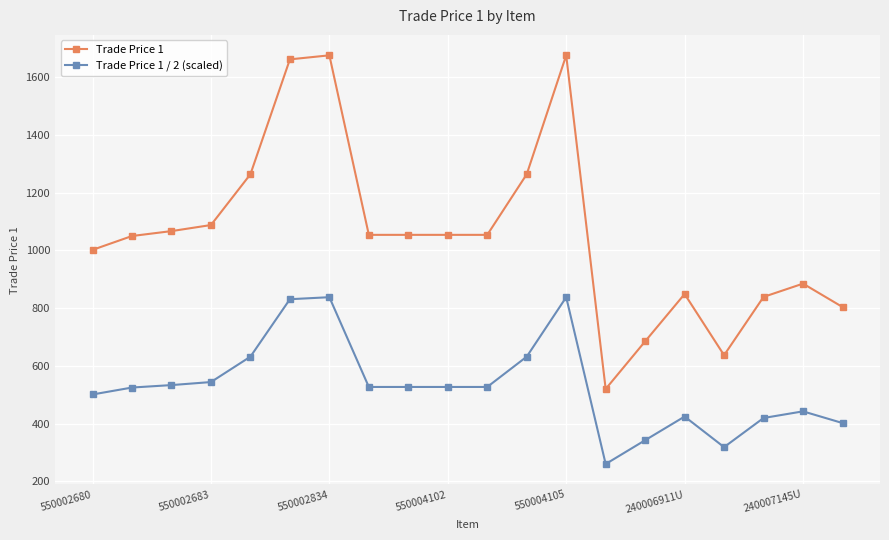

Does the chart display data point markers on the line(s)?

Yes